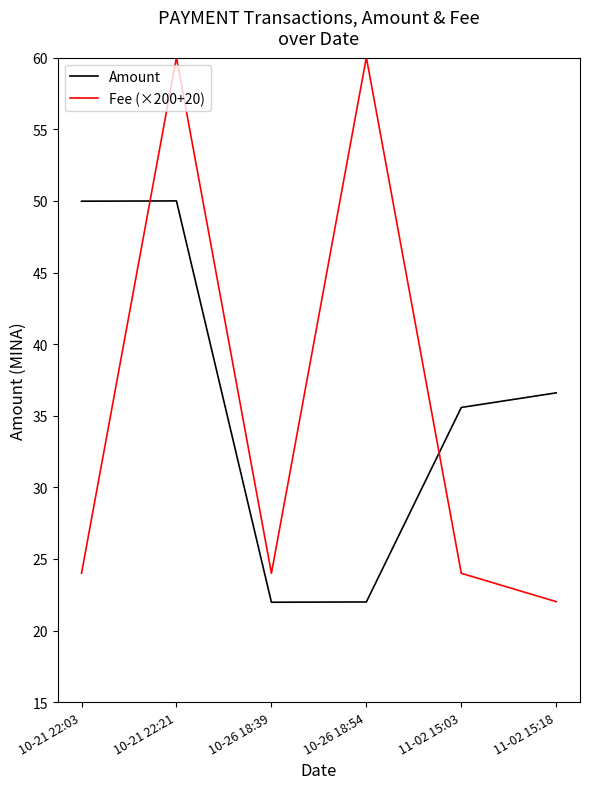

What position from the left is 10-26 18:39?

3